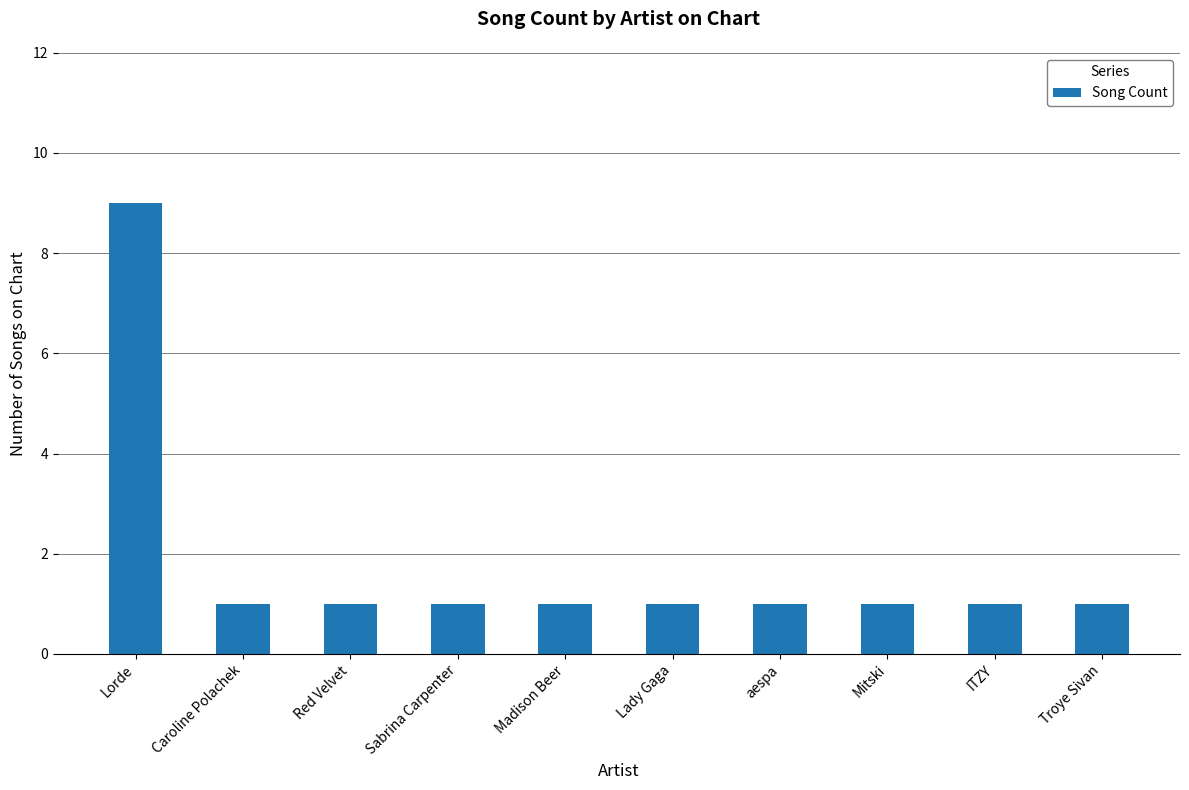

What is the label of the 3rd bar from the left?

Red Velvet